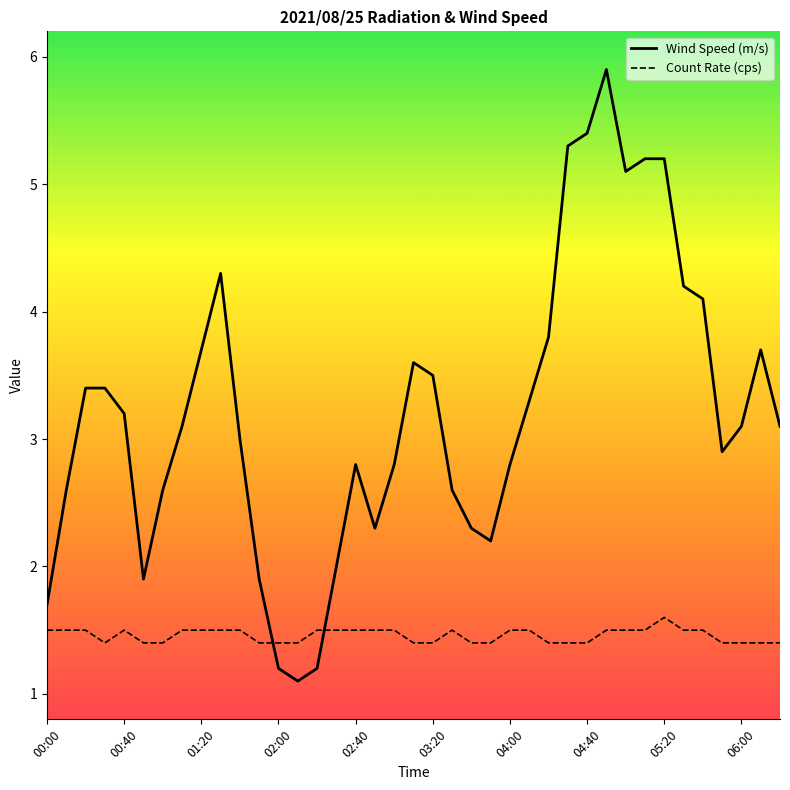

How many intersections are there between Count Rate (cps) and Wind Speed (m/s)?

2